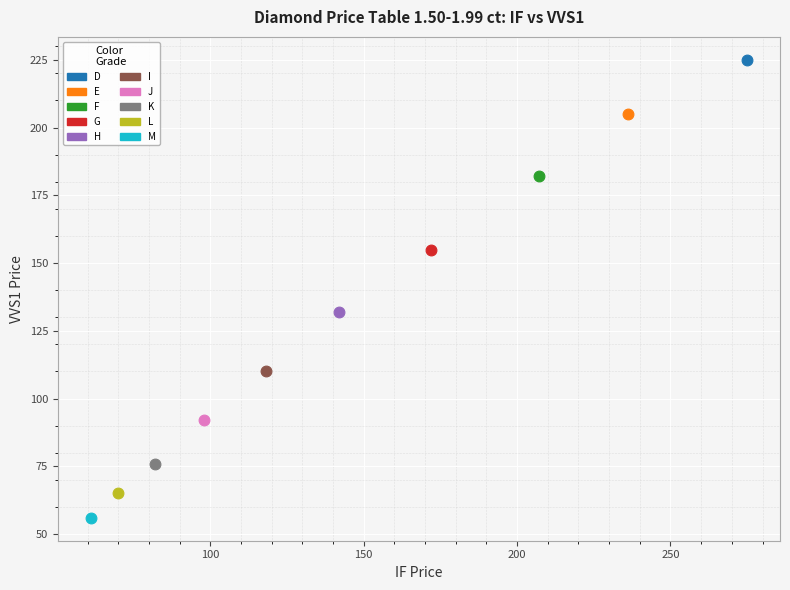

What are all the series names shown in the legend?

D, E, F, G, H, I, J, K, L, M